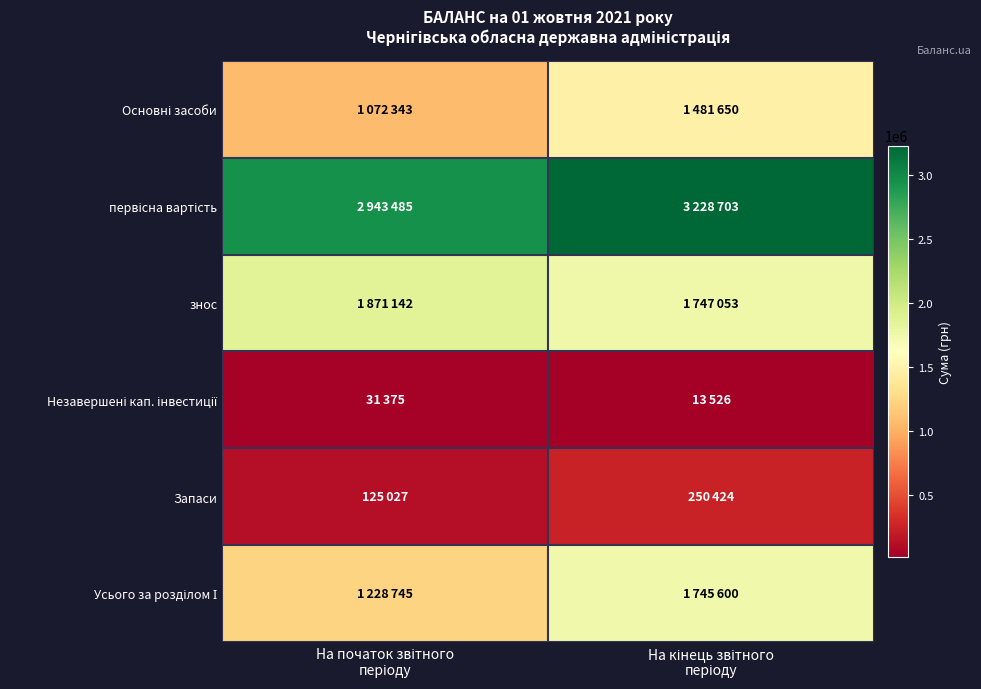

At На початок звітного періоду, list the series in order from smallest to largest.

Незавершені кап. інвестиції, Запаси, Основні засоби, Усього за розділом І, знос, первісна вартість